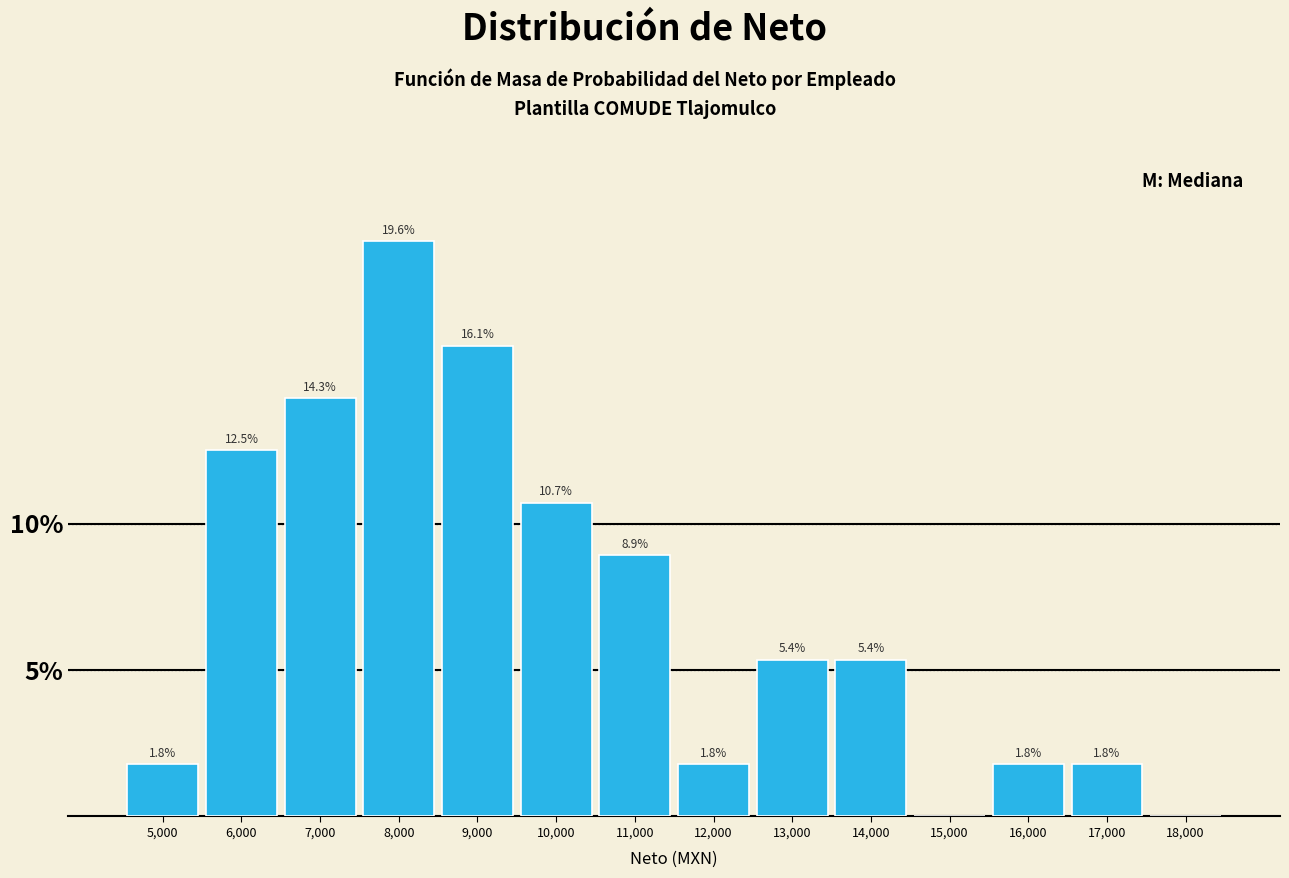

Reading left to right, extract all data points from this chart.

5,000=1.8	6,000=12.5	7,000=14.3	8,000=19.6	9,000=16.1	10,000=10.7	11,000=8.9	12,000=1.8	13,000=5.4	14,000=5.4	15,000=0.0	16,000=1.8	17,000=1.8	18,000=0.0